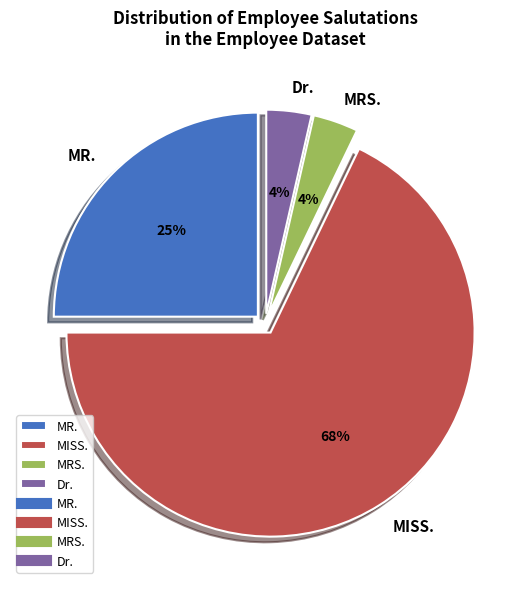

To the nearest percent, what is the average slice percentage?

25%